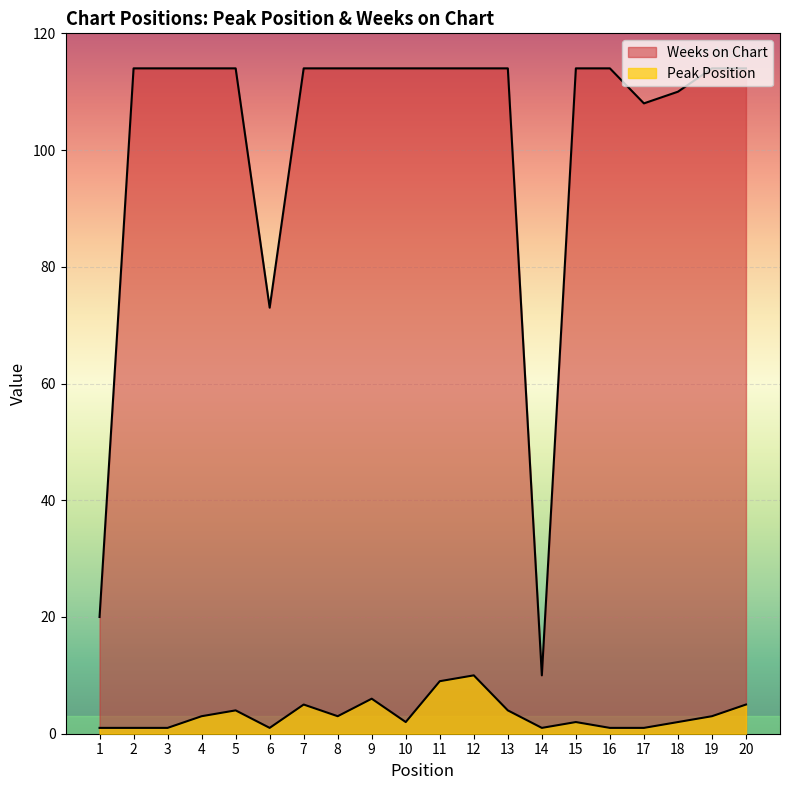

List the series in order of their peak value, lowest first.

Peak Position, Weeks on Chart